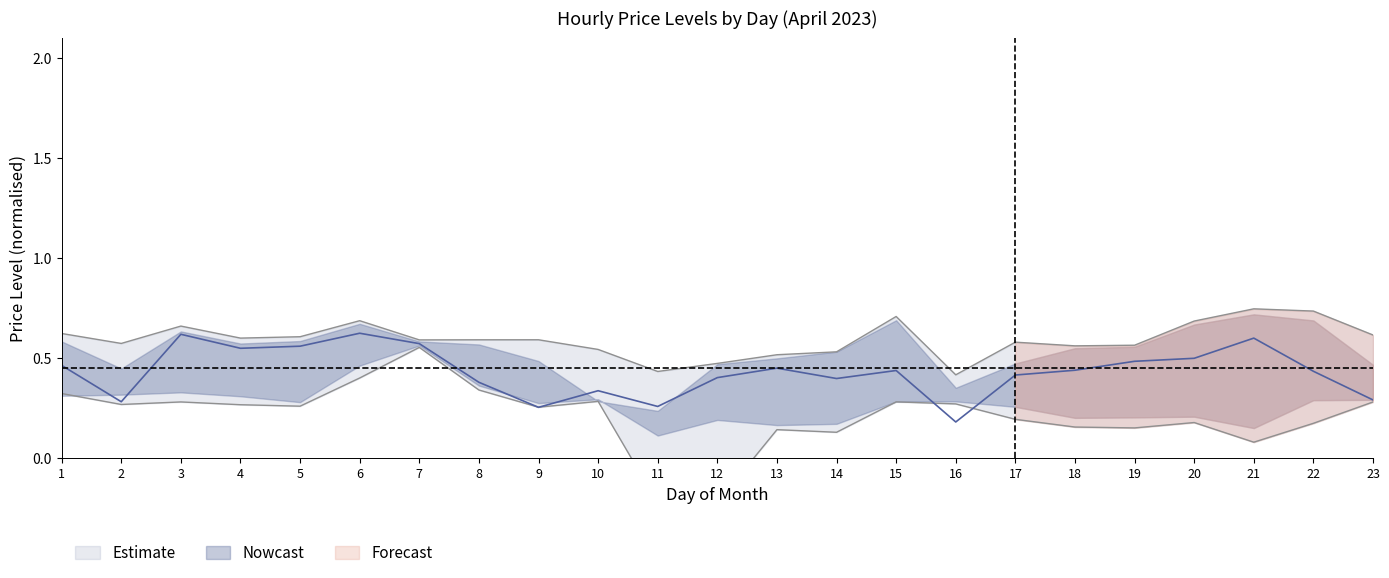

How many distinct data groups are displayed?

3